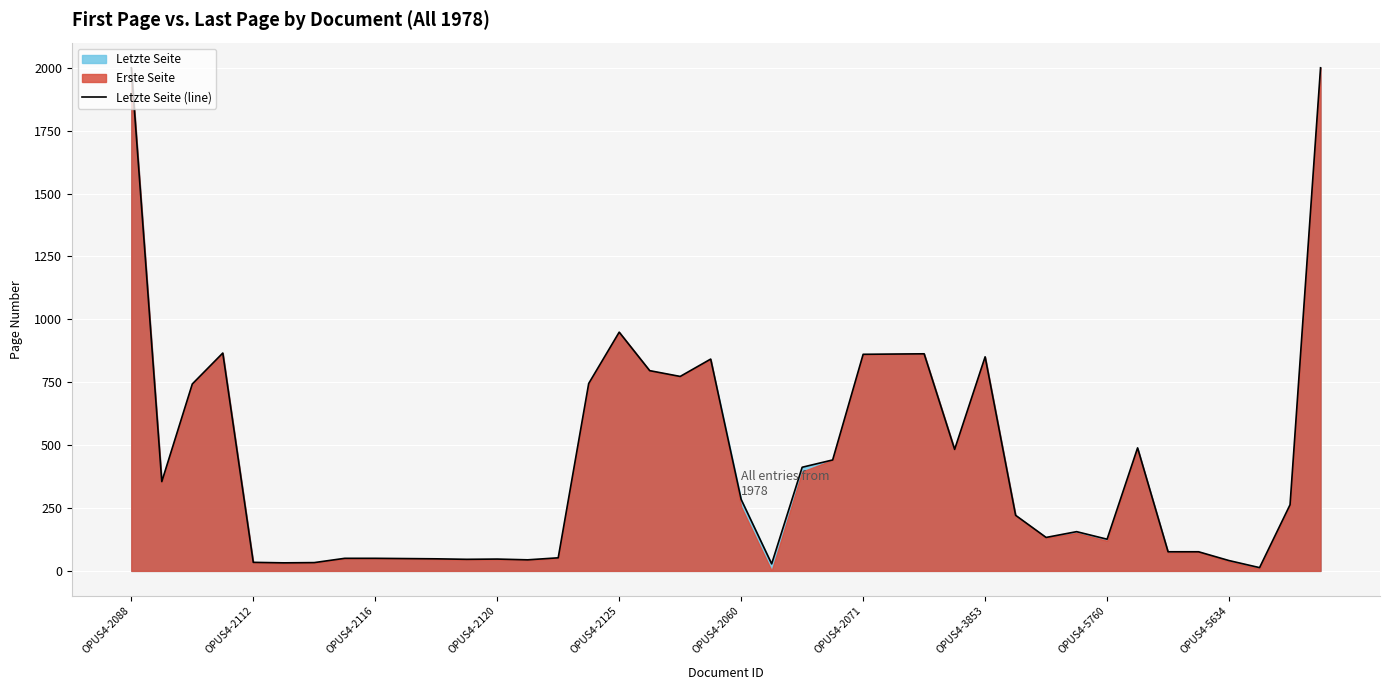

The value at OPUS4-2088 is 2000. True or false?

True